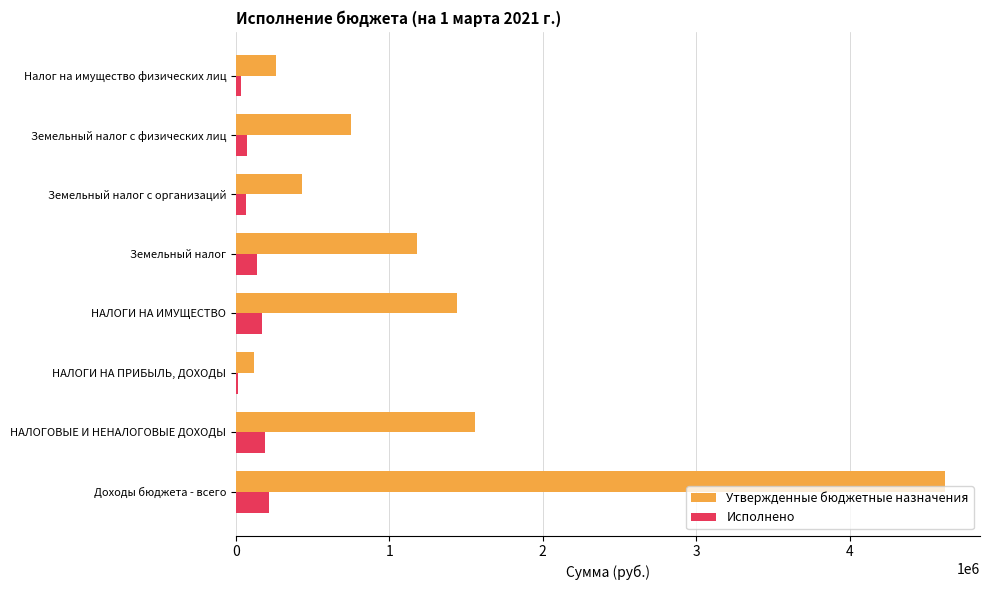

What is the spread (max minus min) of values at Земельный налог?

1041371.3